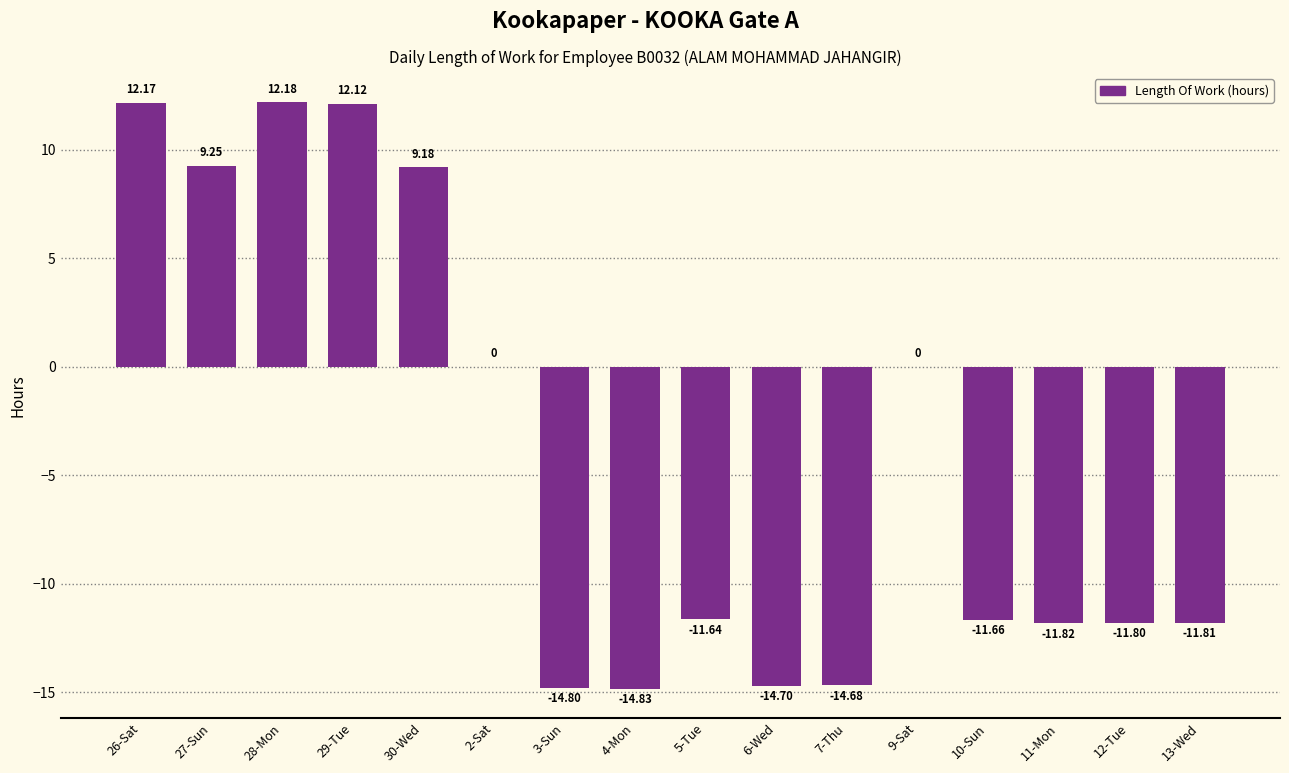

Approximately how many times larger is the value at 27-Sun compared to 26-Sat?

0.8